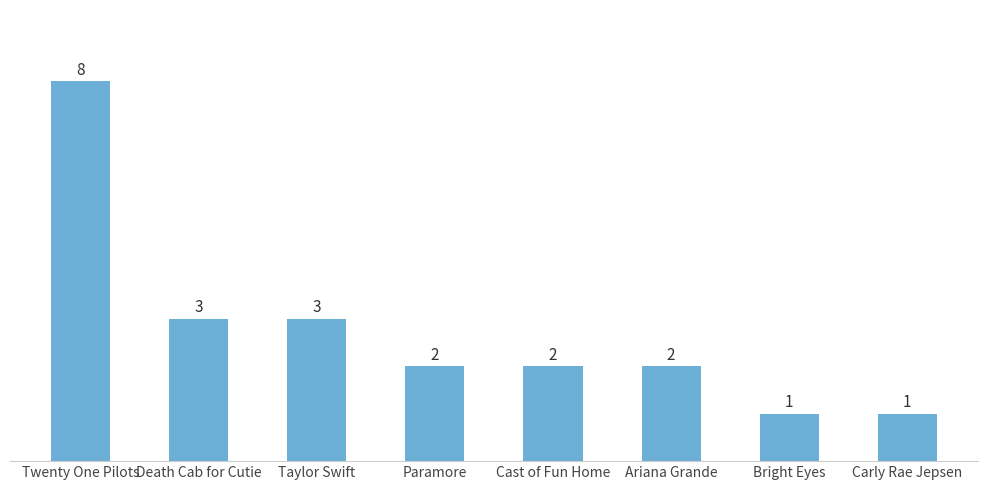

At which label does the data first exceed 2?

Twenty One Pilots